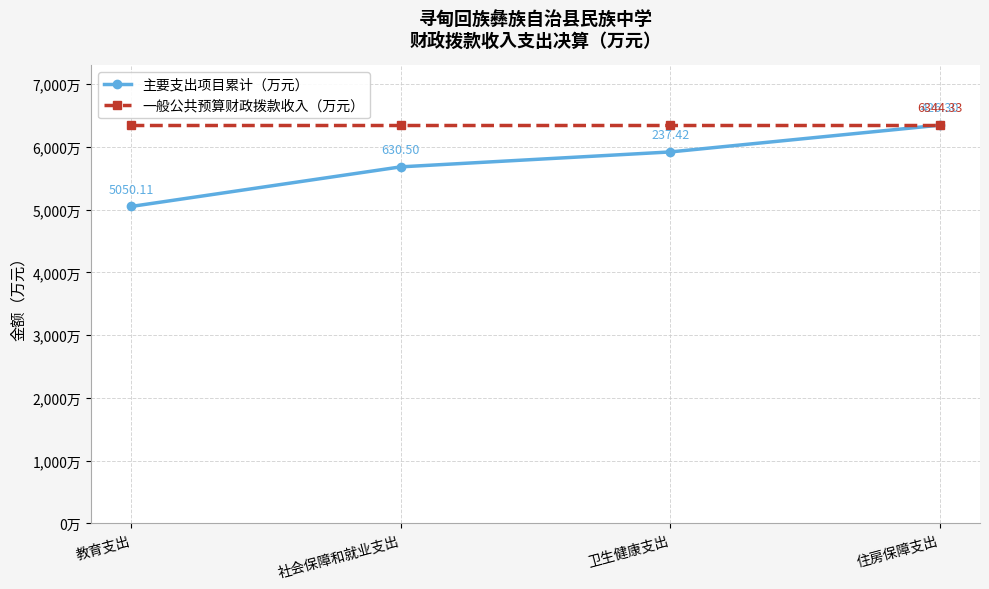

Which series has the widest spread of values?

主要支出项目累计（万元）